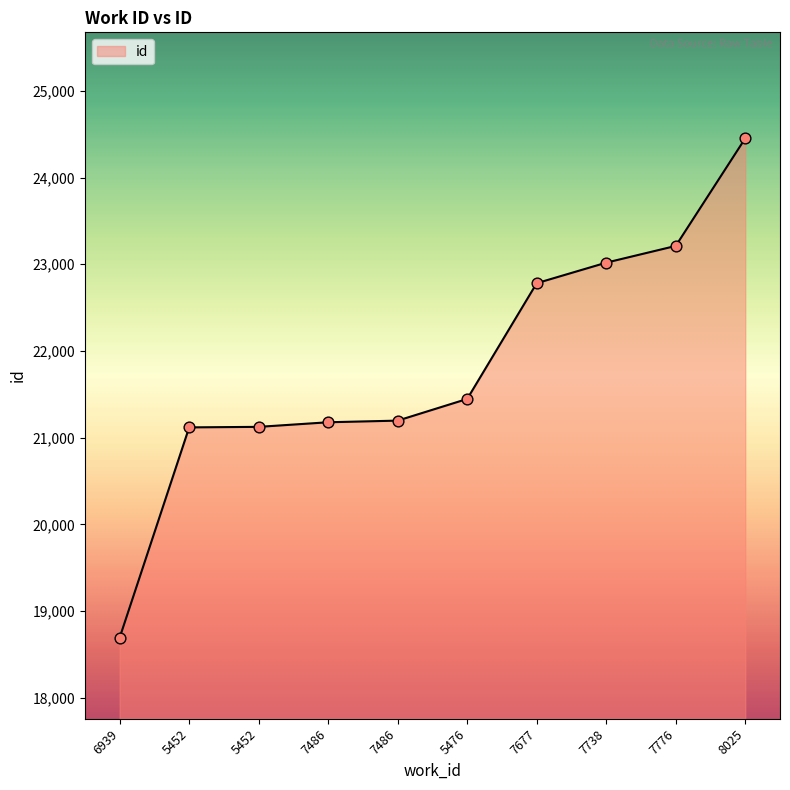

How many lines are shown in the chart?

1